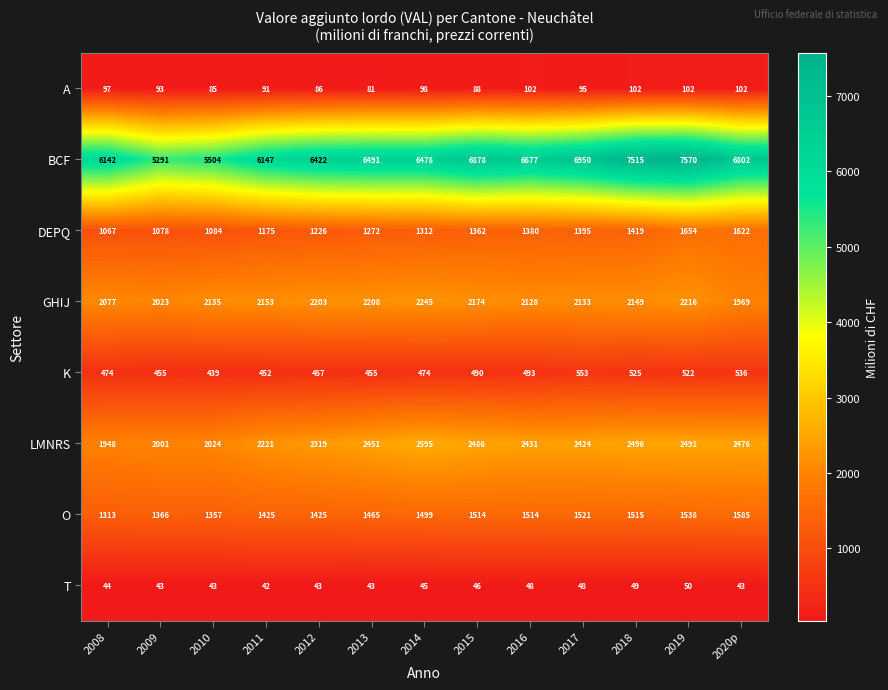

The GHIJ series shows 550 at 2018. True or false?

False